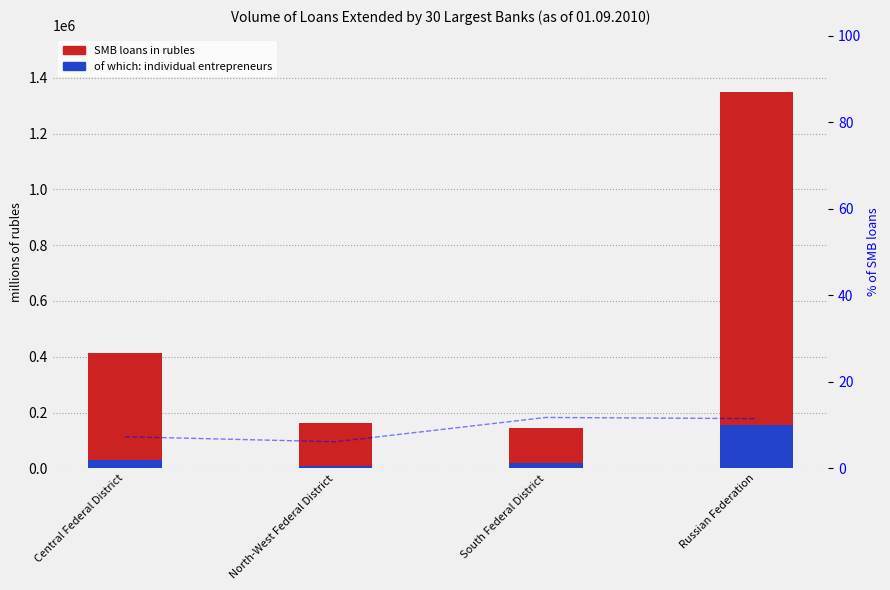

How many groups of bars are there?

4